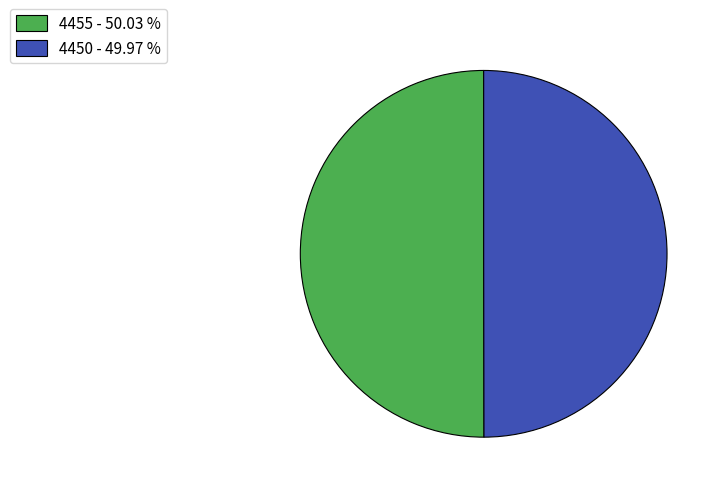

Approximately how many times larger is the value at 4455 - 50.03 % compared to 4450 - 49.97 %?

1.0